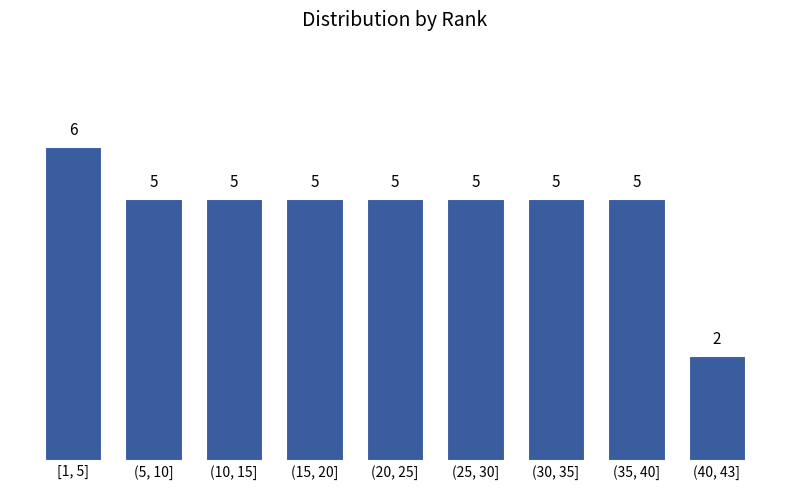

Reading left to right, what are all the values shown in this chart?

[1, 5]=6	(5, 10]=5	(10, 15]=5	(15, 20]=5	(20, 25]=5	(25, 30]=5	(30, 35]=5	(35, 40]=5	(40, 43]=2